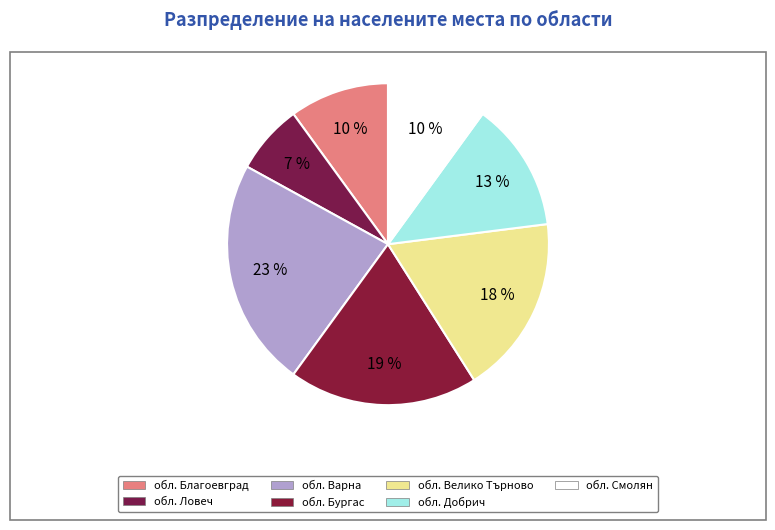

Which category has the biggest portion of the pie?

обл. Варна